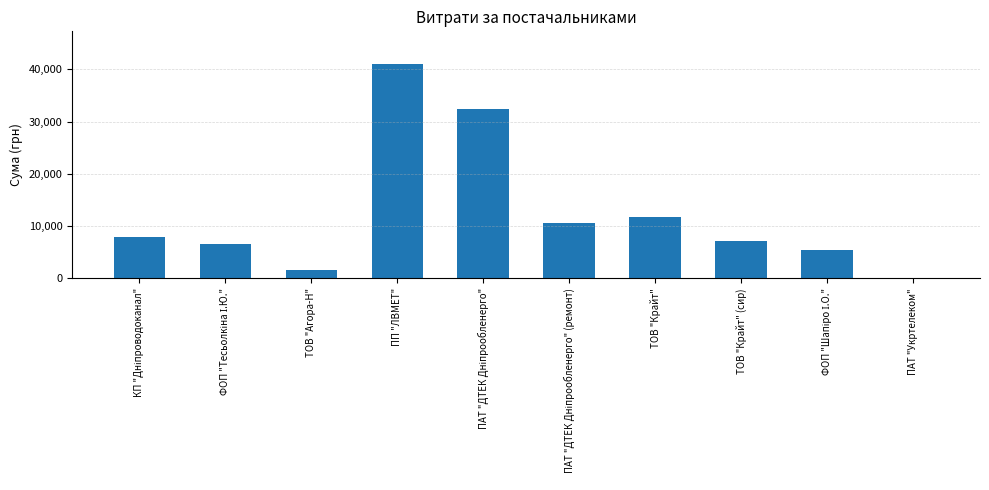

Where is the data nearest to the value 20627?

ТОВ "Крайт"